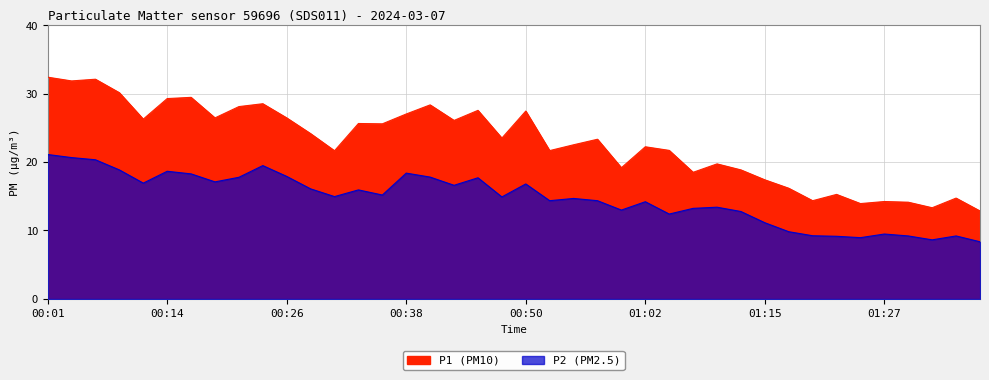

Where is the first local minimum for P1?

00:04